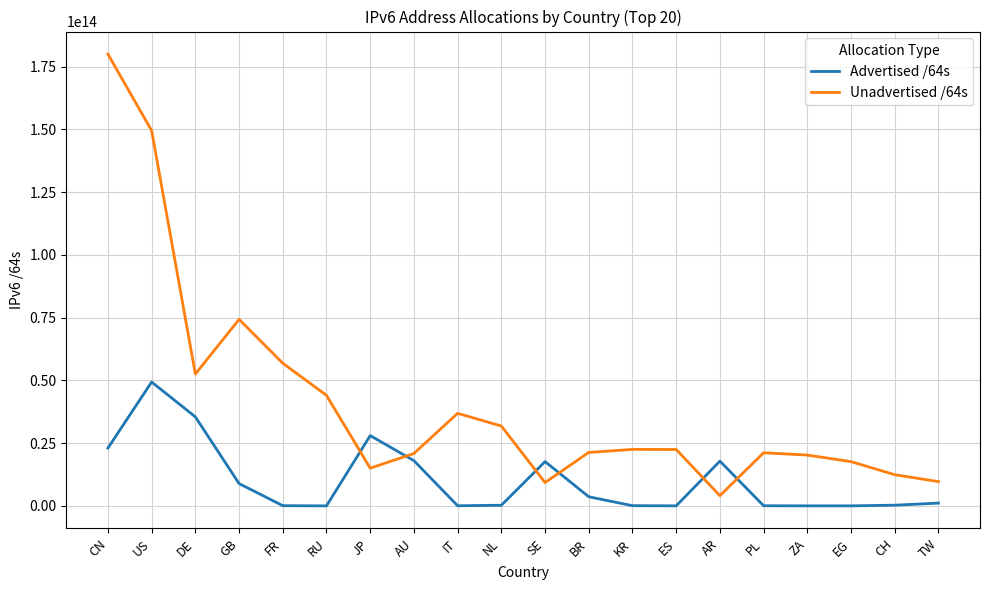

At US, list the series in order from smallest to largest.

Advertised /64s, Unadvertised /64s